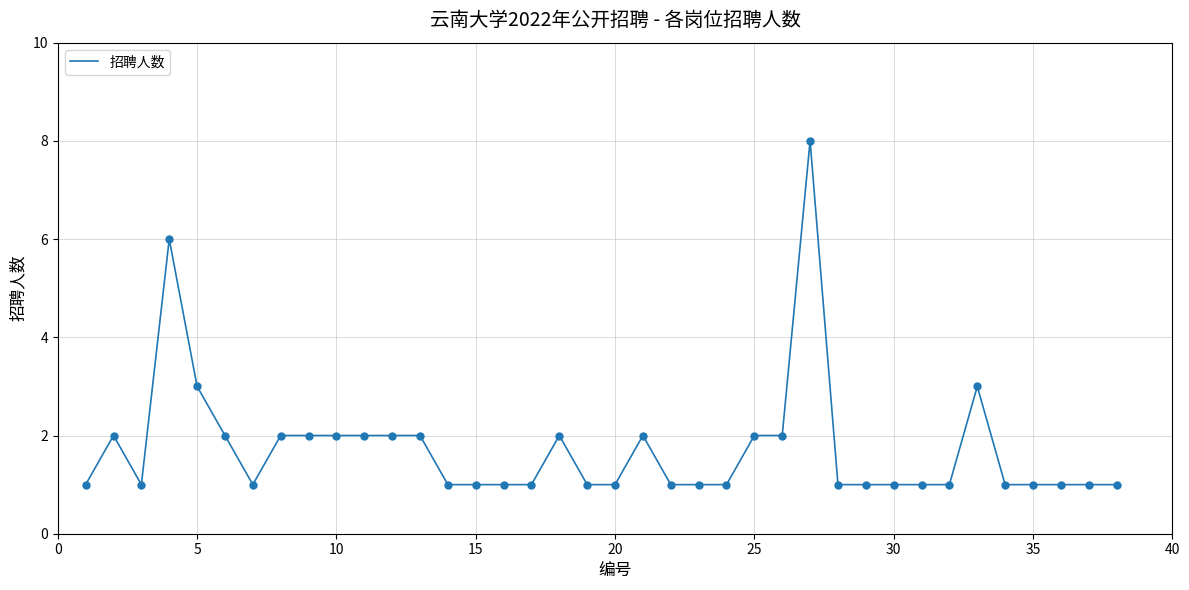

What is the greatest value displayed?

8